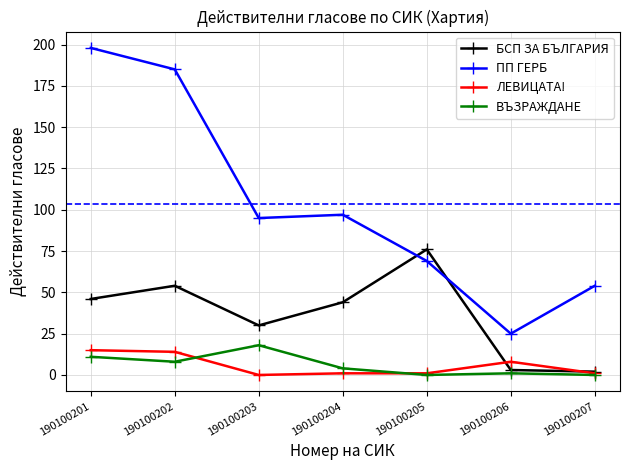

What is the greatest value displayed?

198